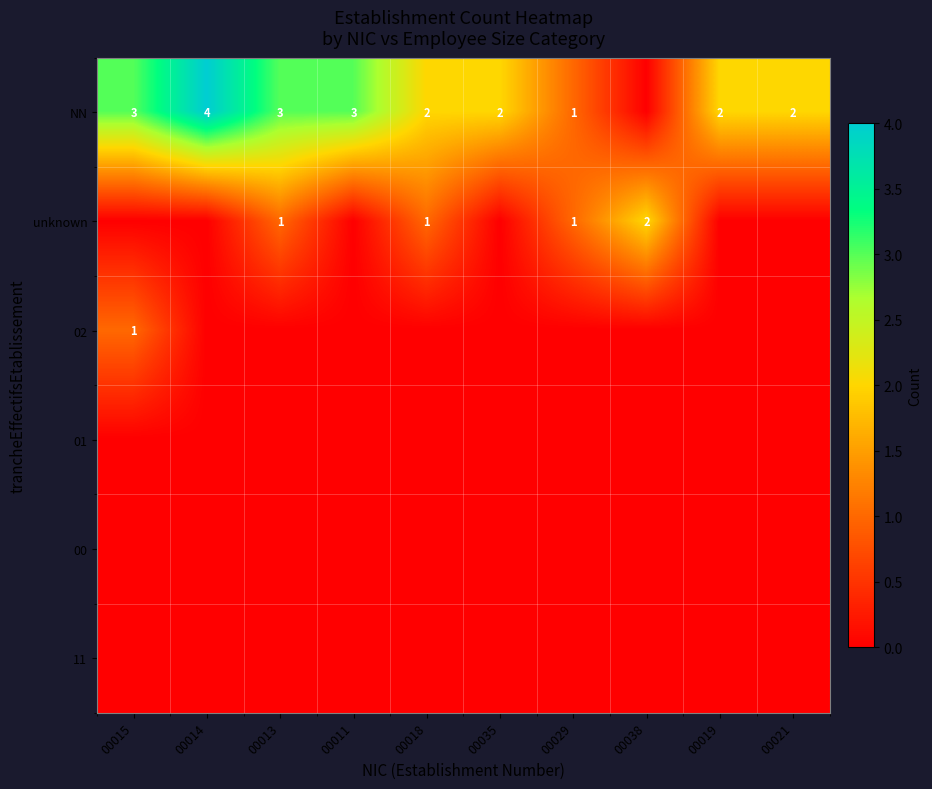

True or false: NN has a value of 3 at 00013.

True